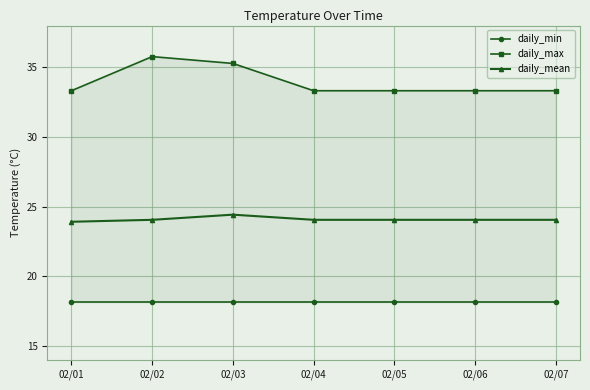

At which category is the sum across all series the highest?

02/02